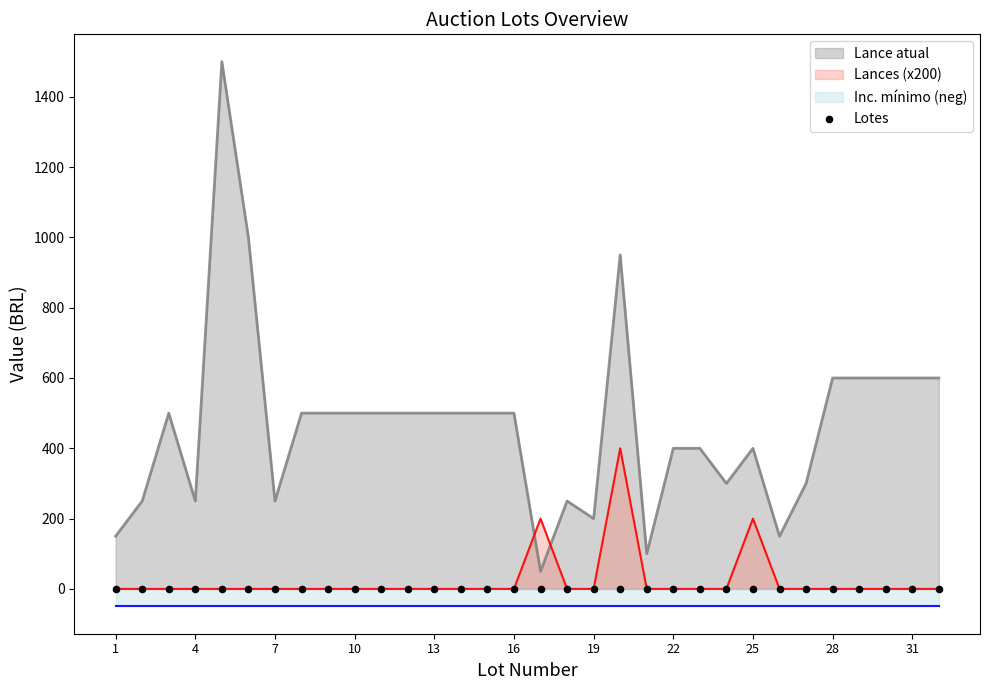

The value of Lances (x200) at 10 is 232. True or false?

False